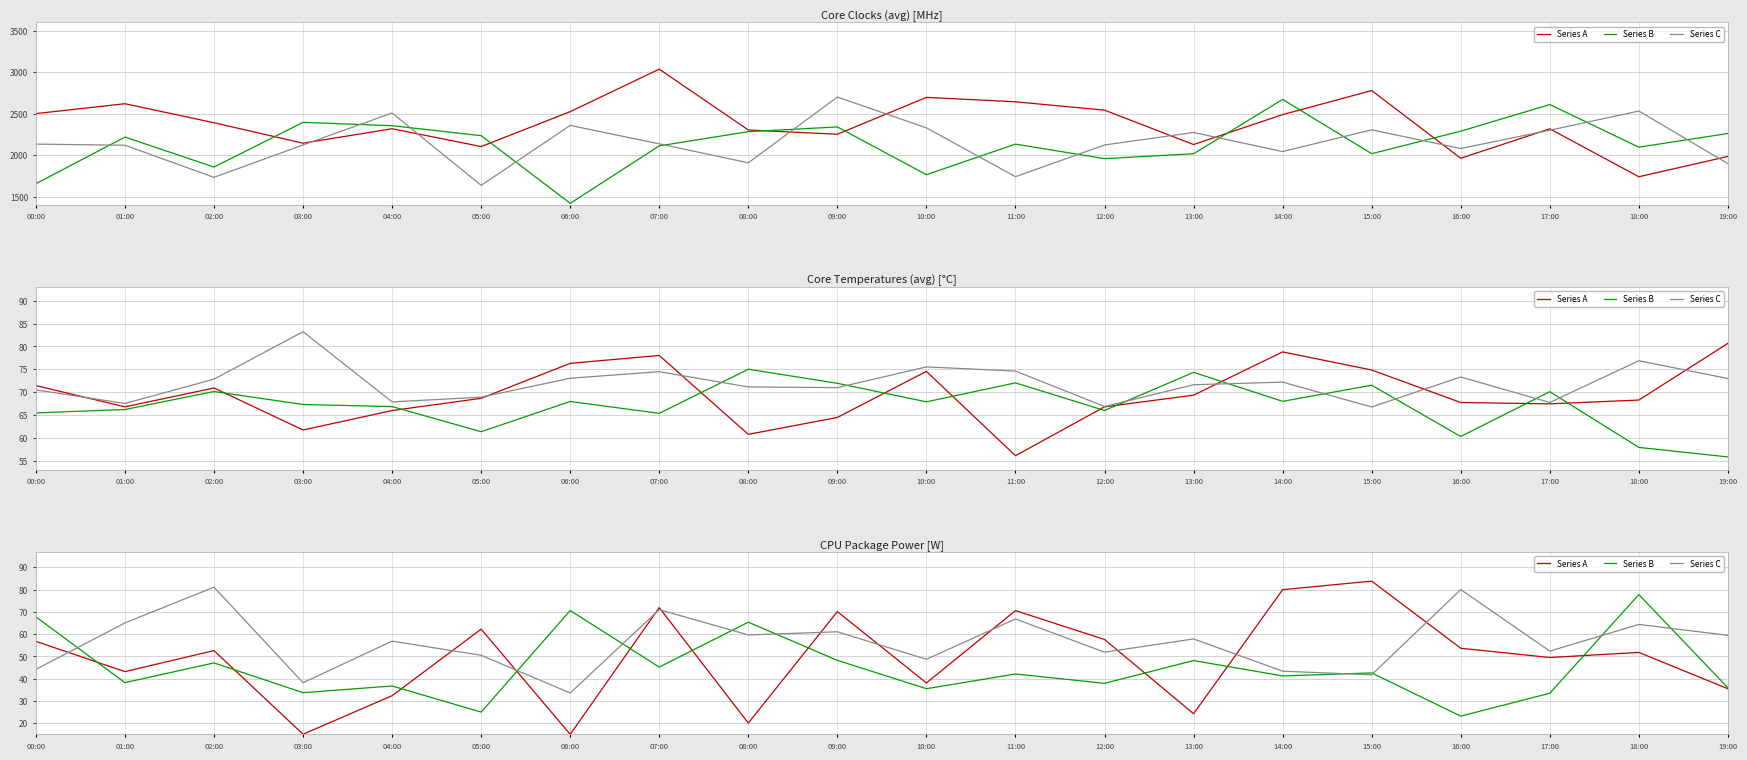

Between 03:00 and 10:00, which series saw the biggest shift?

Series A